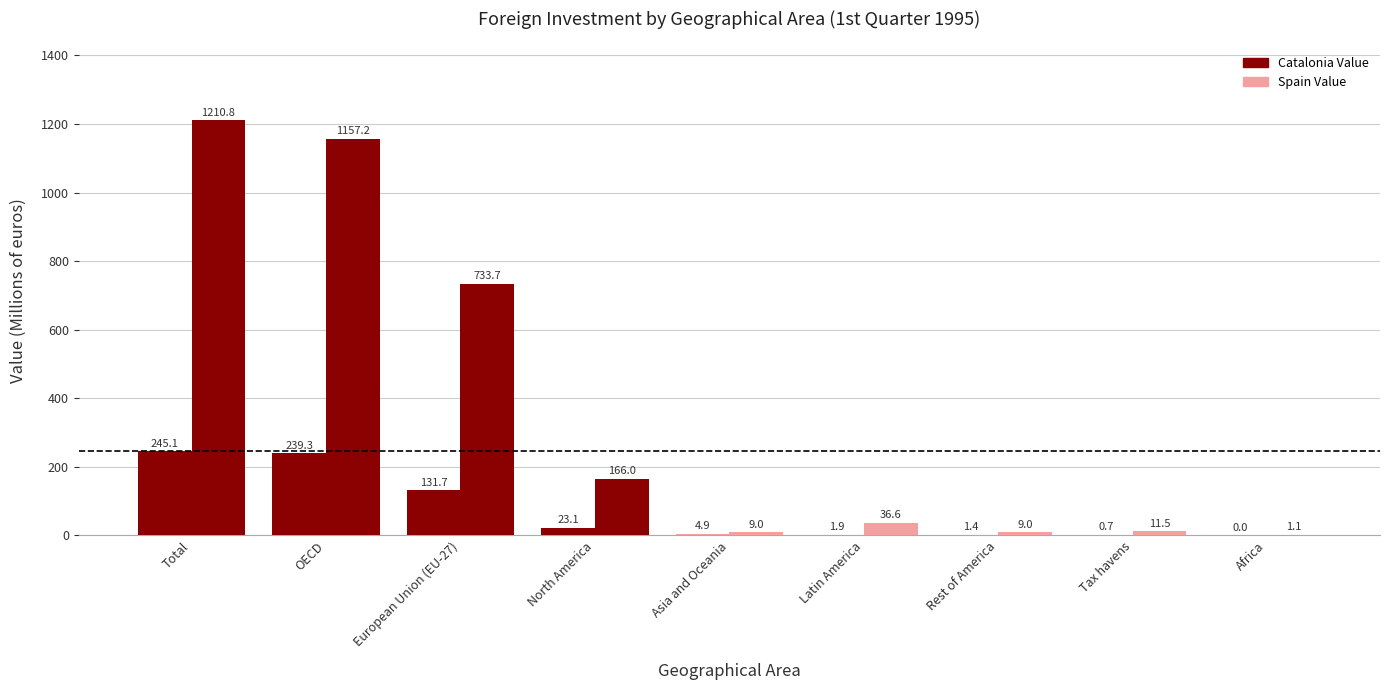

Which series has the largest total across all categories?

Spain Value